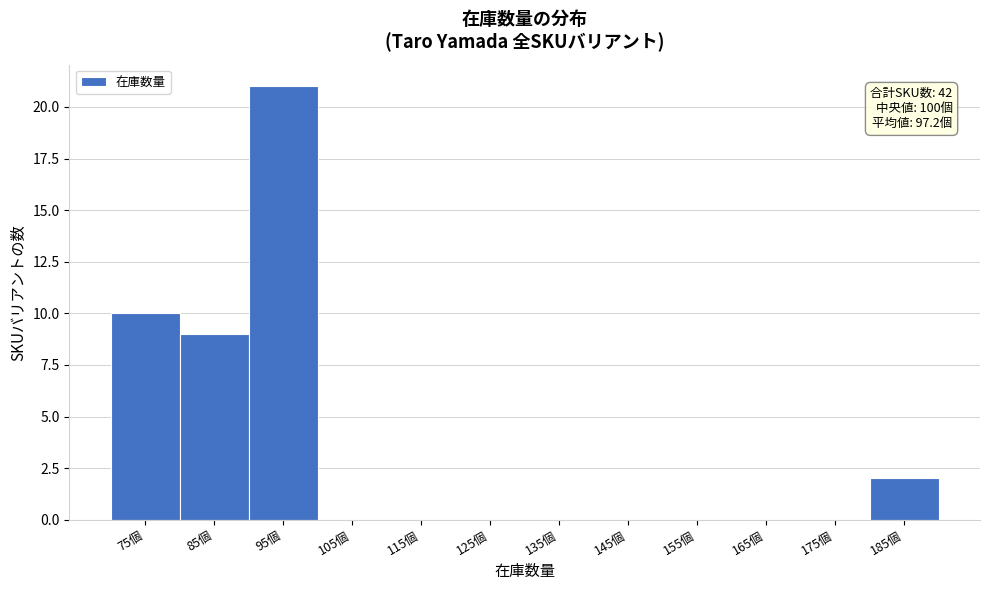

Reading left to right, what are all the values shown in this chart?

75個=10	85個=9	95個=21	105個=0	115個=0	125個=0	135個=0	145個=0	155個=0	165個=0	175個=0	185個=2